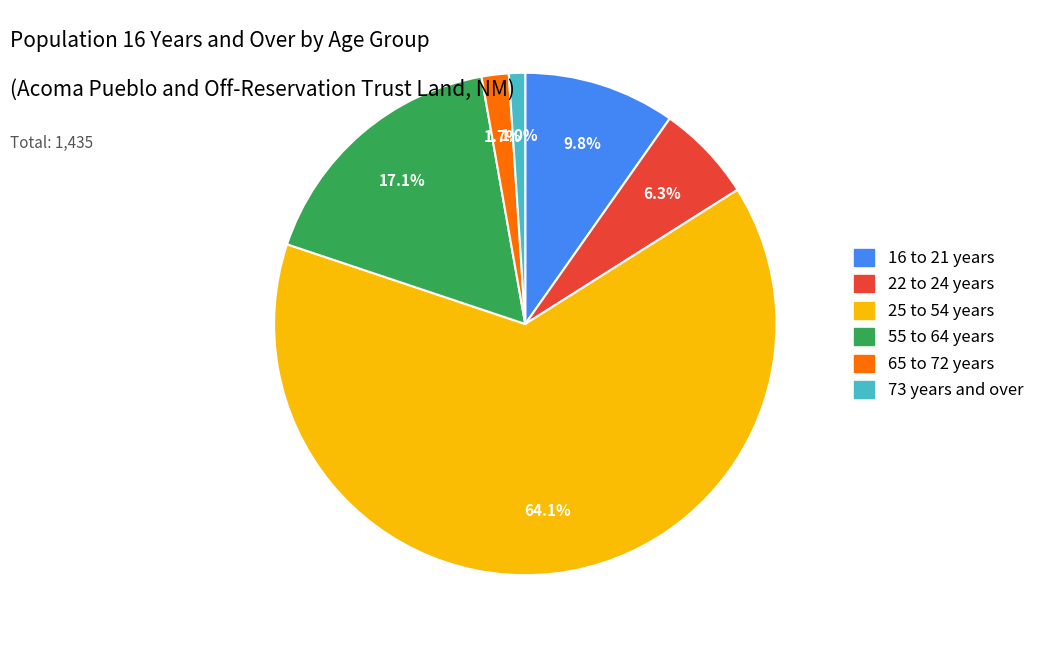

Which slice is the largest?

25 to 54 years